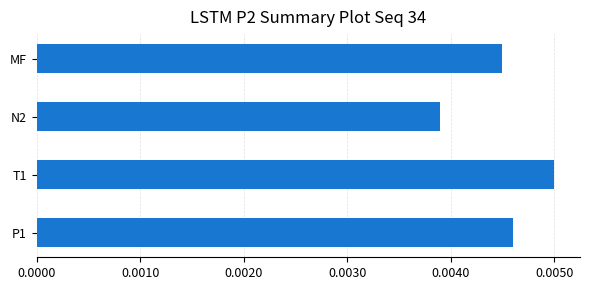

List the labels in order of value, smallest first.

N2, MF, P1, T1